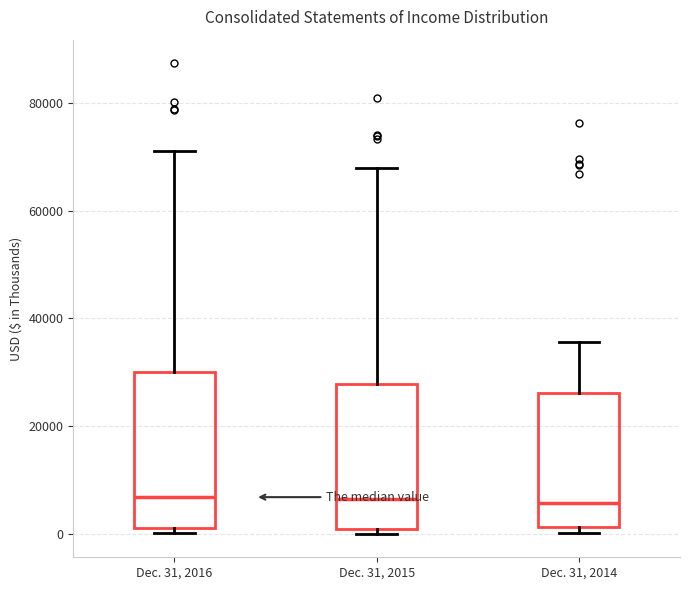

Reading left to right, transcribe this box plot: for each box, give where its median line is, the range the box spans, and where its two whiskers end, as read against the y-axis. The values are not printed on the chart, so give them approximately, as read against the axis.

Dec. 31, 2016: median 6000, box 2000 to 30000, whiskers 0 to 72000
Dec. 31, 2015: median 6000, box 0 to 28000, whiskers 0 (just below the box's lower edge) to 68000
Dec. 31, 2014: median 6000, box 2000 to 26000, whiskers 0 to 36000